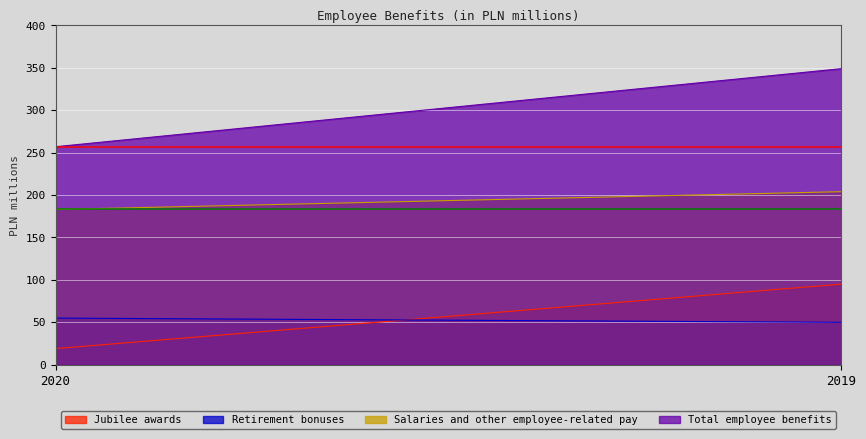

The Total employee benefits series shows 257 at 2020. True or false?

True